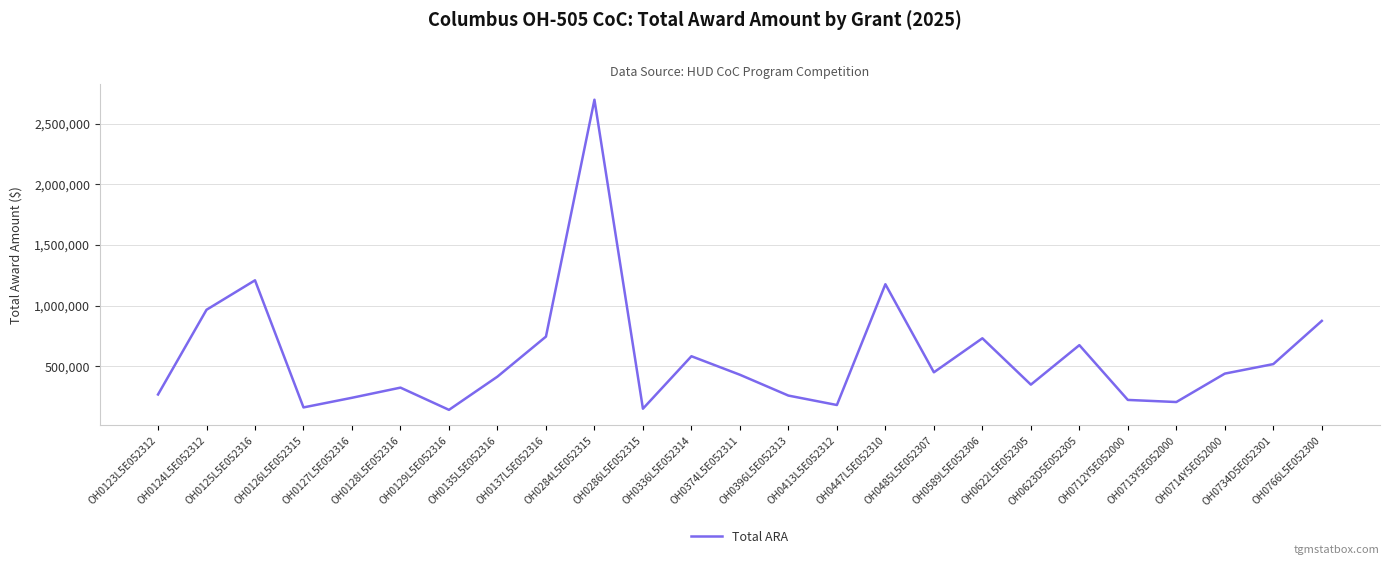

What is the maximum value shown in the chart?

2698292.0